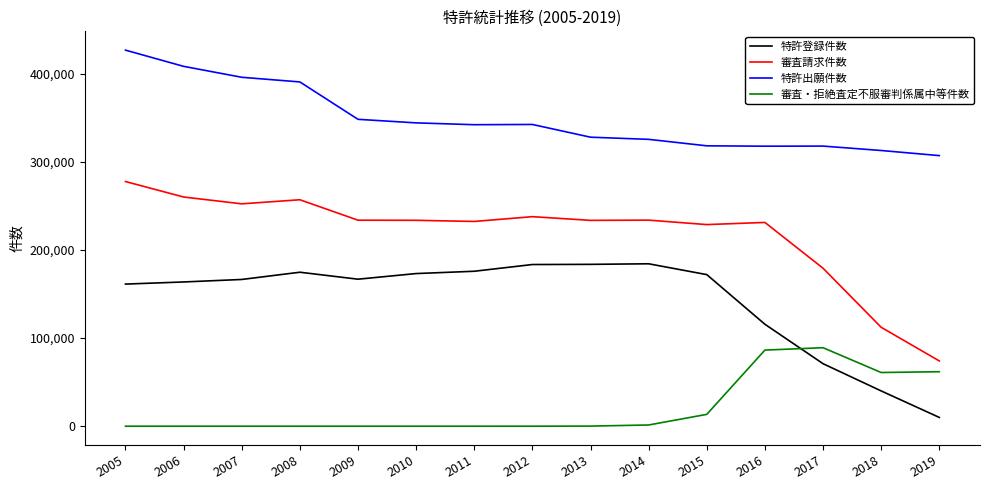

What is the difference between the 審査・拒絶査定不服審判係属中等件数 values at 2016 and 2010?

86432